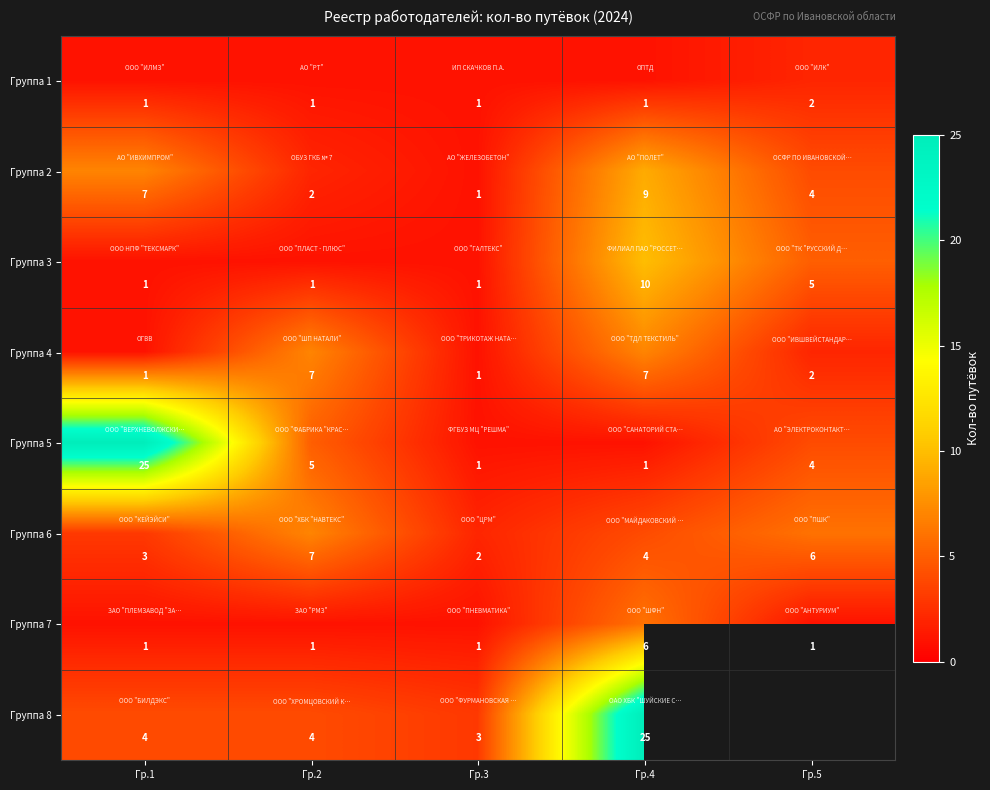

Is the value of Группа 1 at Гр.3 greater than the value of Группа 8 at Гр.1?

No